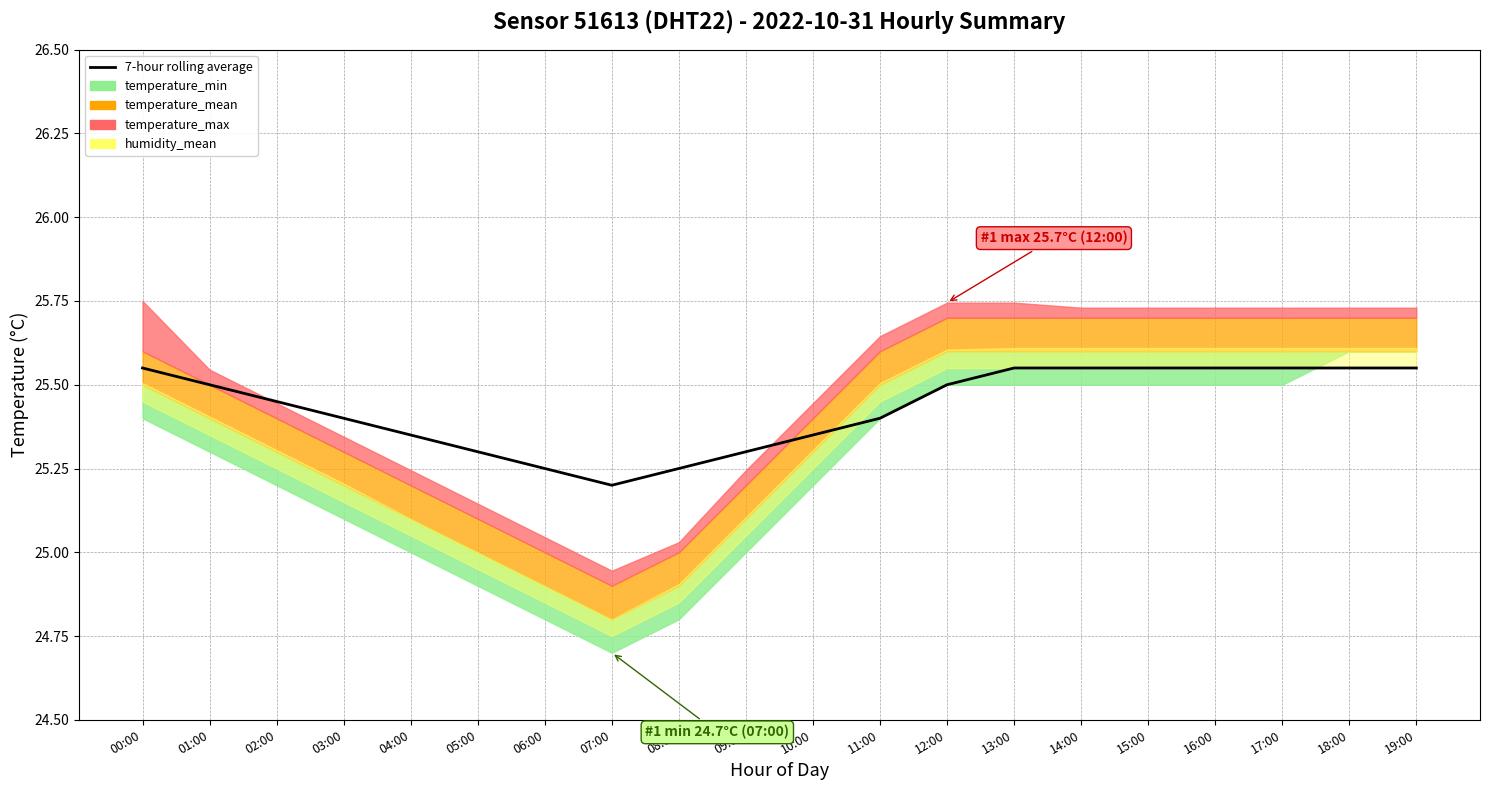

What is the change in value from 00:00 to 08:00?

-0.3